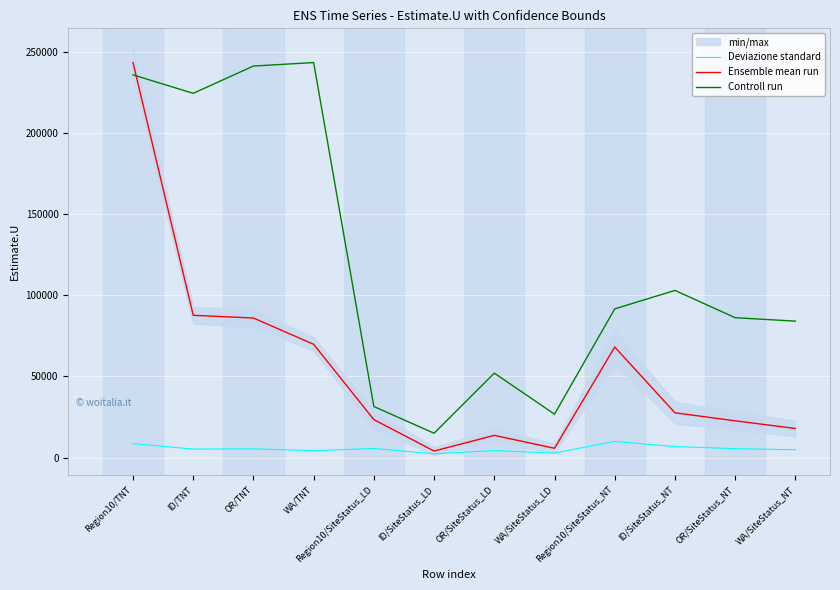

Which series has the widest spread of values?

Ensemble mean run